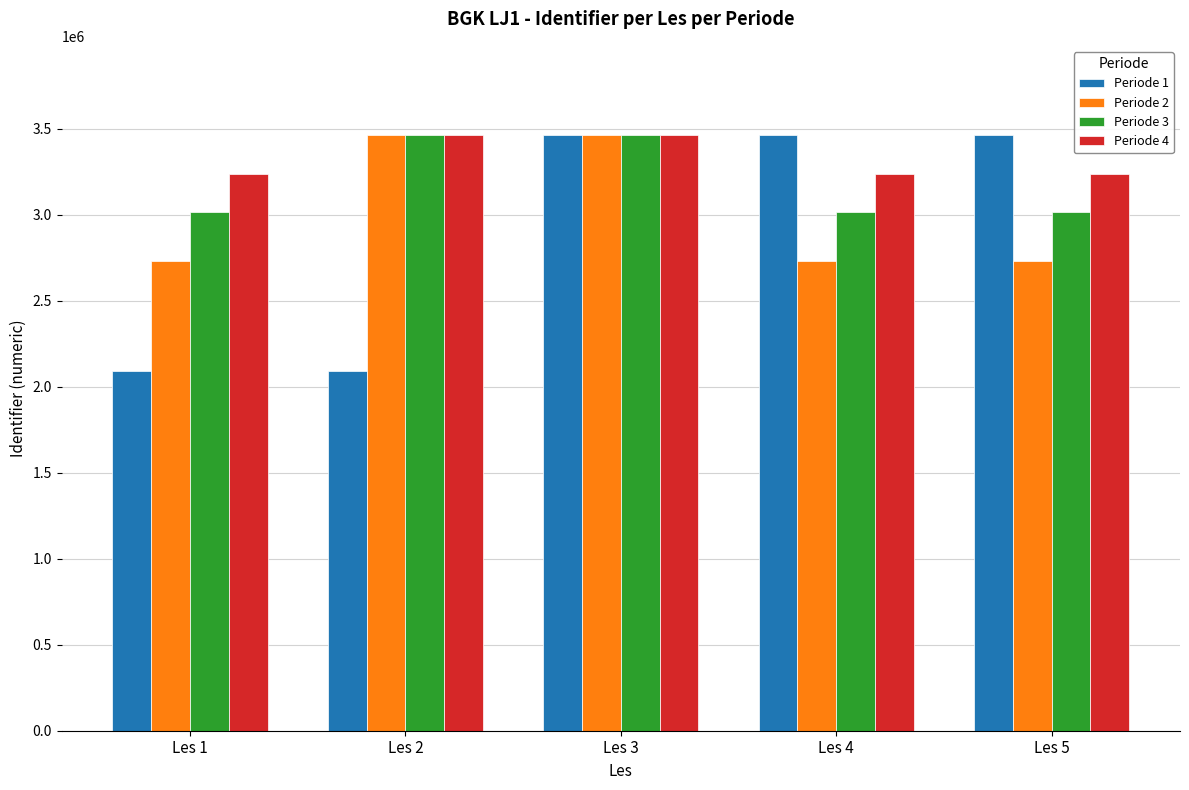

What is the greatest value displayed?

3463489